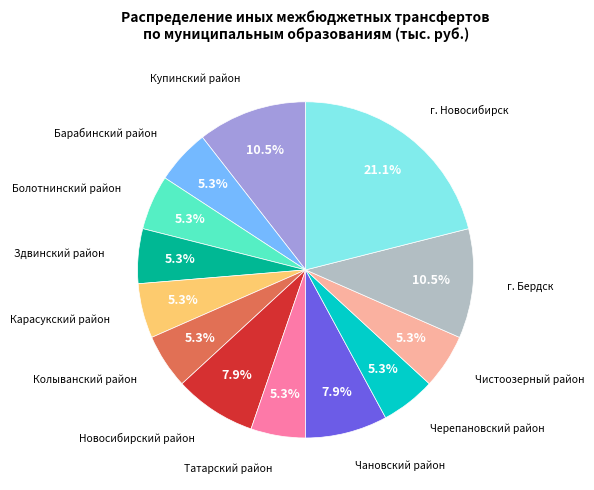

Does any single category account for the majority?

No